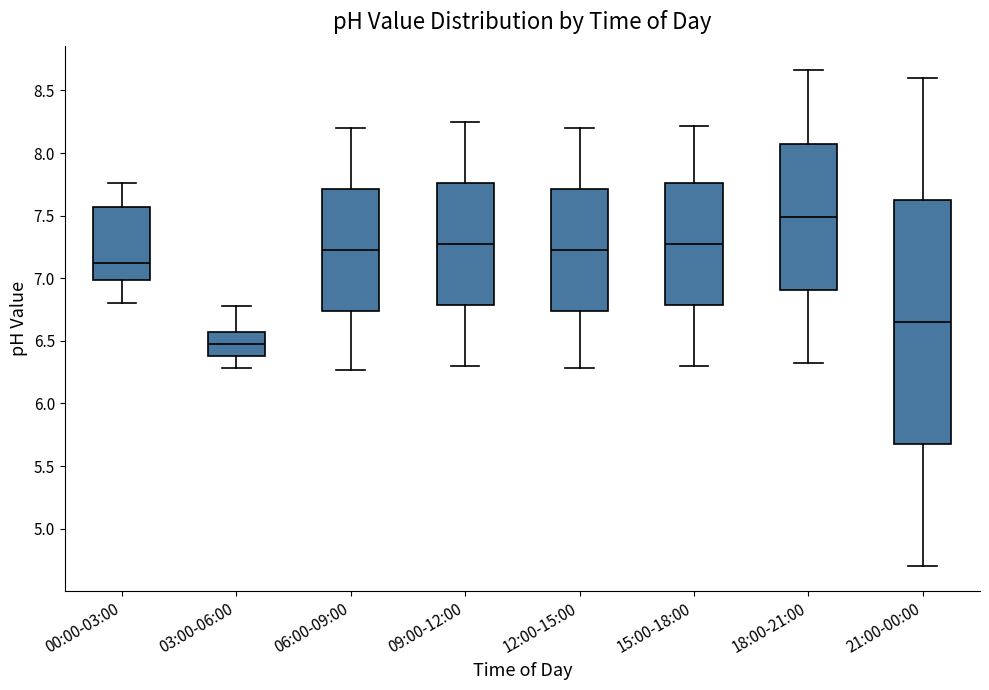

Comparing the boxes themselves (not the whiskers), which one is the tallest?

21:00-00:00